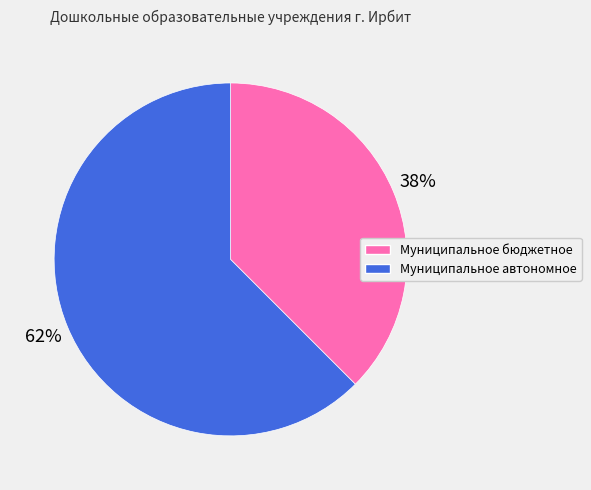

Does any single category account for the majority?

Yes